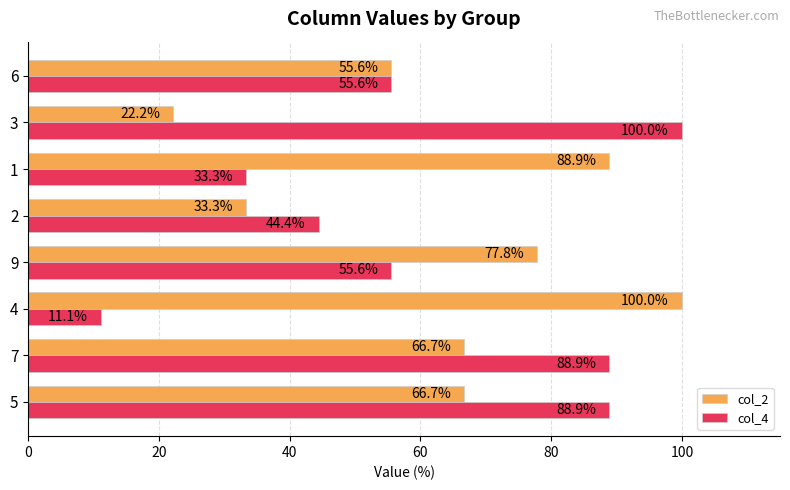

List the series in order of their overall mean, highest first.

col_2, col_4